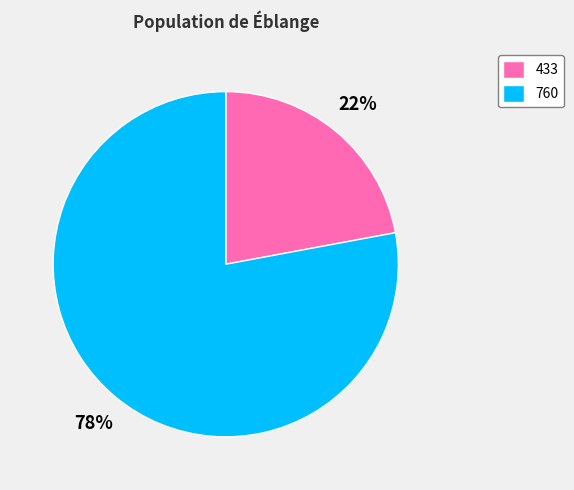

The 433 slice represents 28% of the pie. True or false?

False